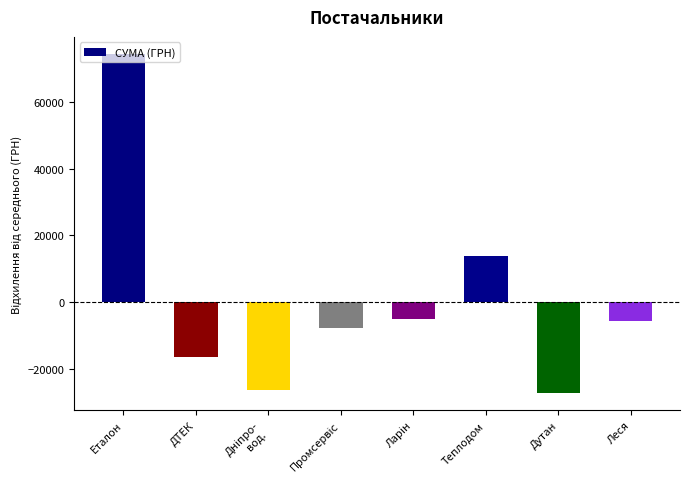

What is the value of the 5th bar from the left?

-5028.2